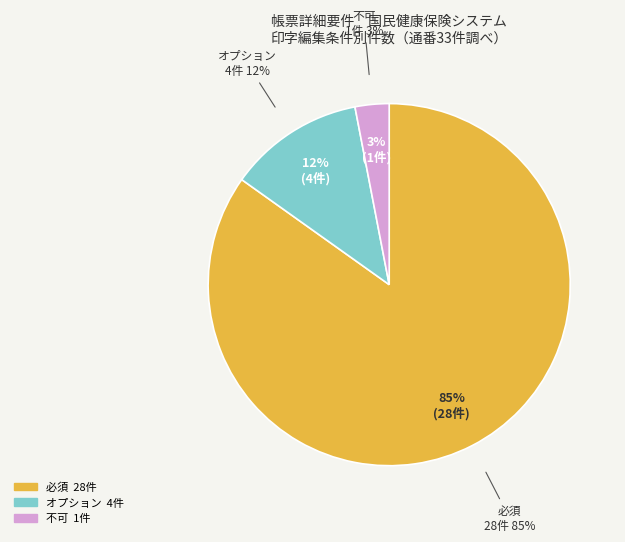

To the nearest percent, what is the difference between the largest and smallest slice percentages?

82%